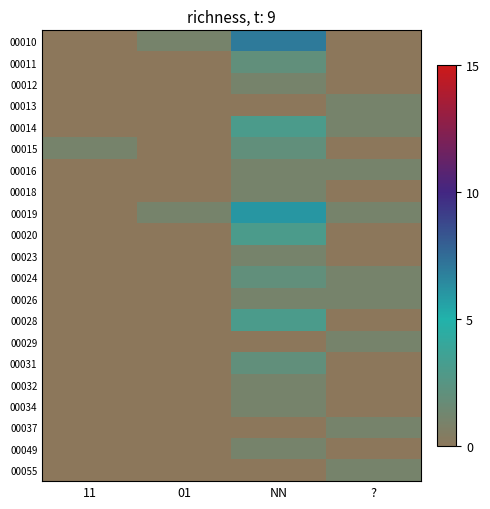

At how many categories does at least one series exceed 6?

1